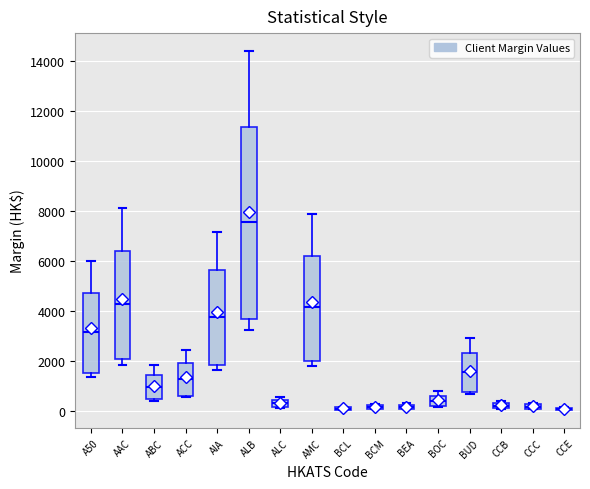

Comparing the boxes themselves (not the whiskers), which one is the tallest?

ALB